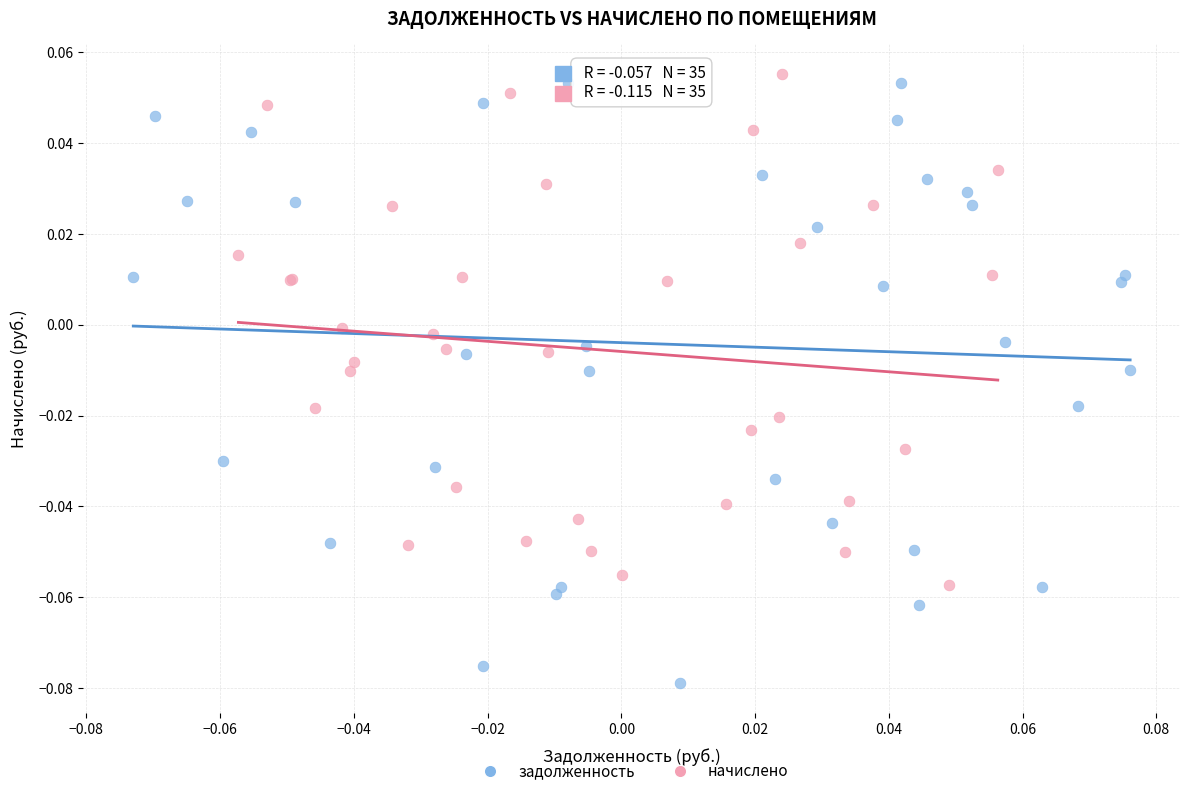

Which series reaches the minimum Y coordinate?

задолженность